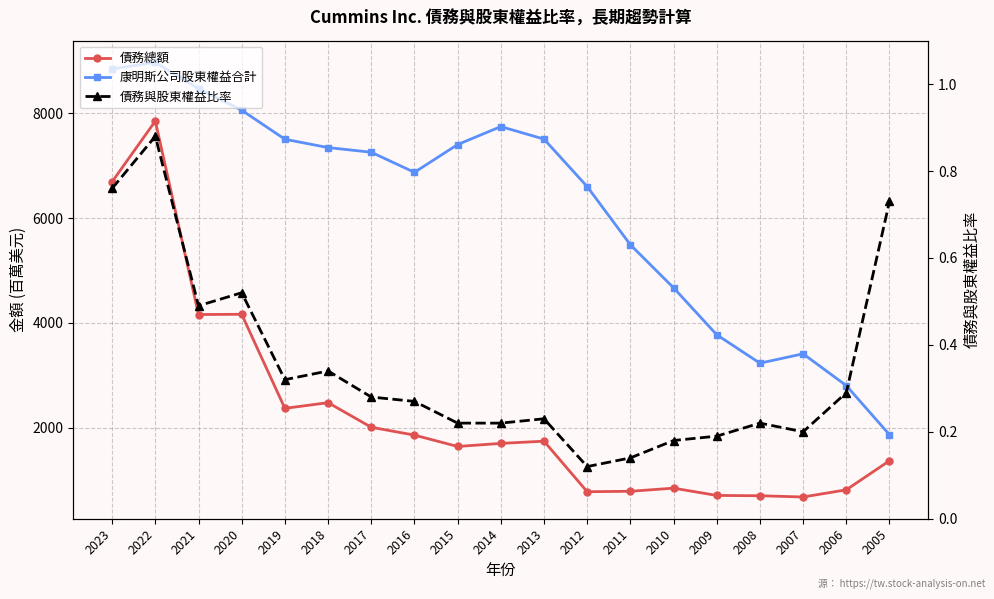

True or false: 債務與股東權益比率 and 康明斯公司股東權益合計 cross at least once.

False